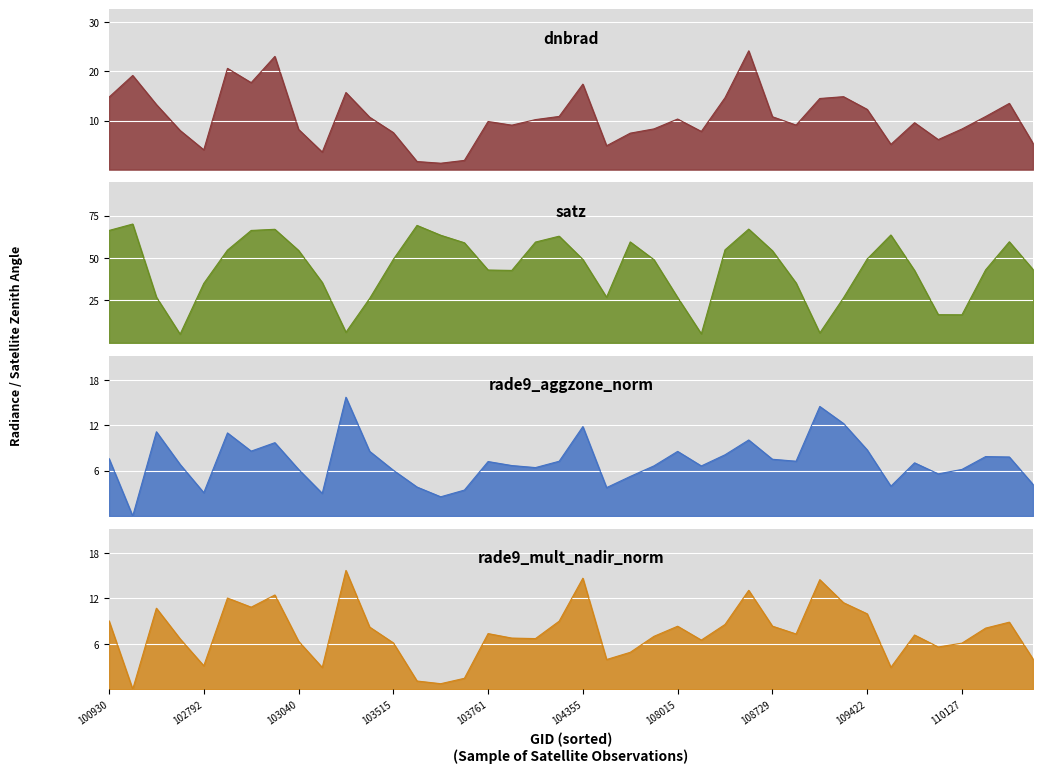

How many data points in rade9_aggzone_norm are less than 7?

19